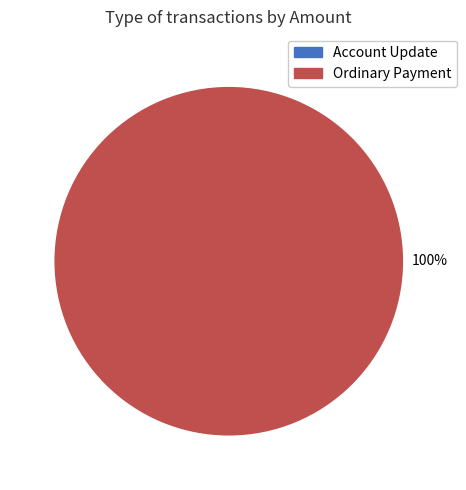

To the nearest percent, what is the average slice percentage?

50%